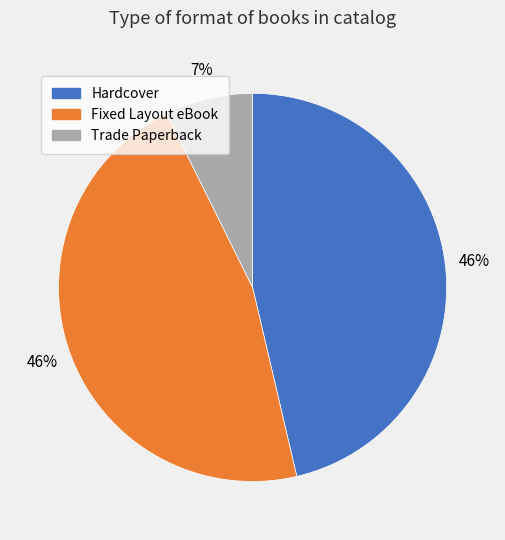

How many slices are in this pie chart?

3